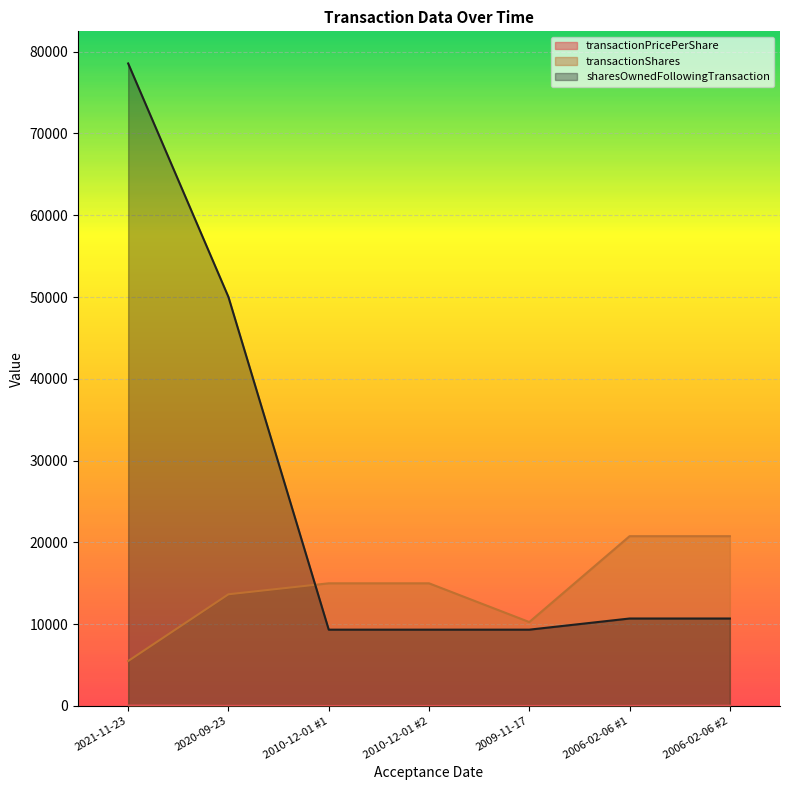

What is the difference between the maximum and minimum values in the transactionPricePerShare series?

51.7